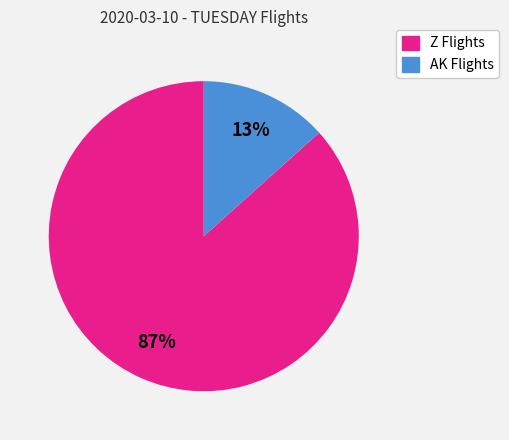

Does any single category account for the majority?

Yes